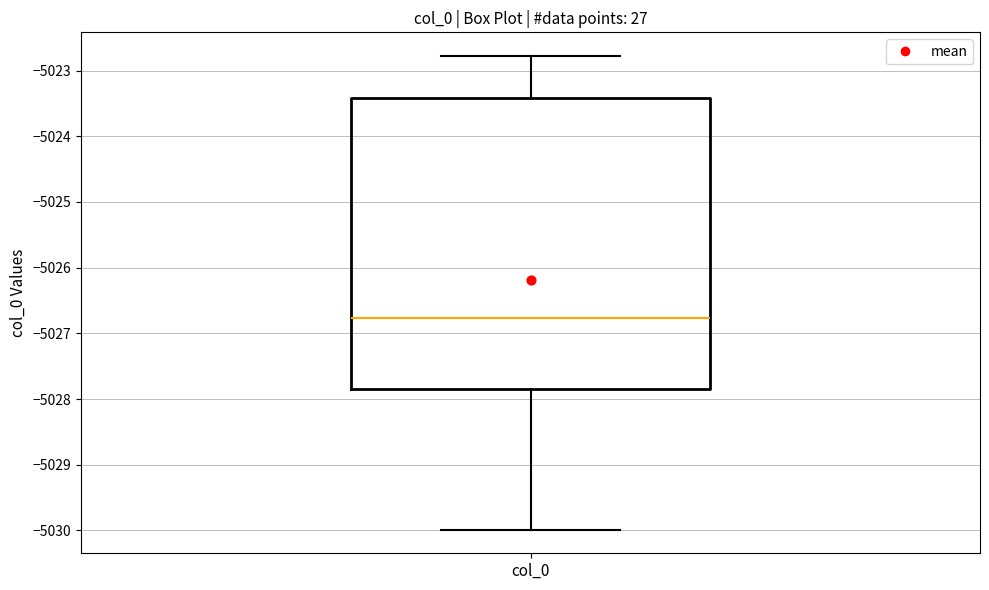

Read this box plot against the y-axis: the position of the median line, the range covered by the box, and the ends of both whiskers. The values are not printed on the chart, so give them approximately, as read against the axis.

median -5026.8, box -5027.8 to -5023.4, whiskers -5030.0 to -5022.8